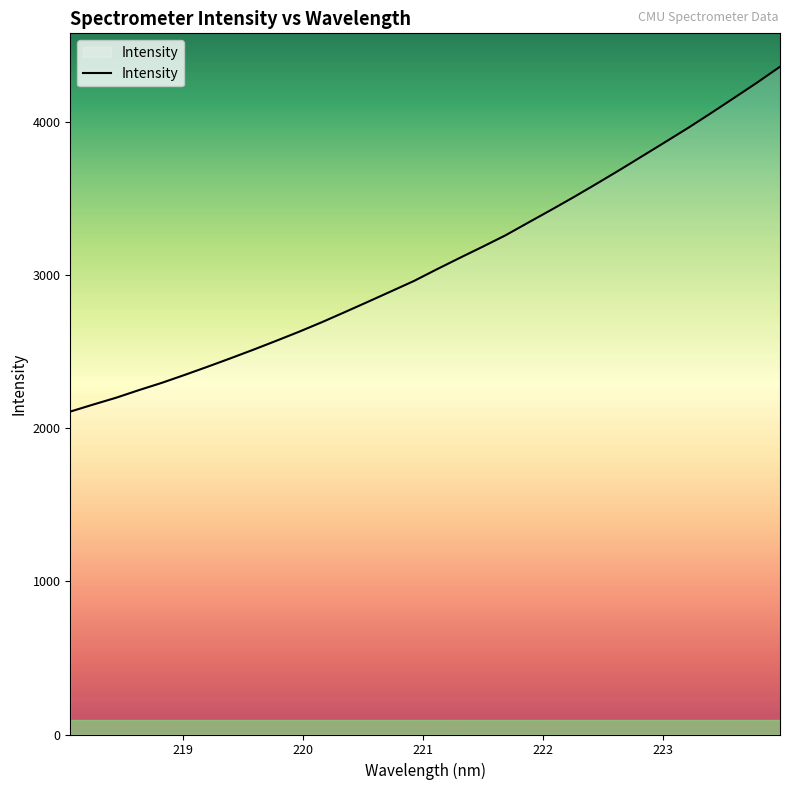

What is the smallest value displayed?

2107.3